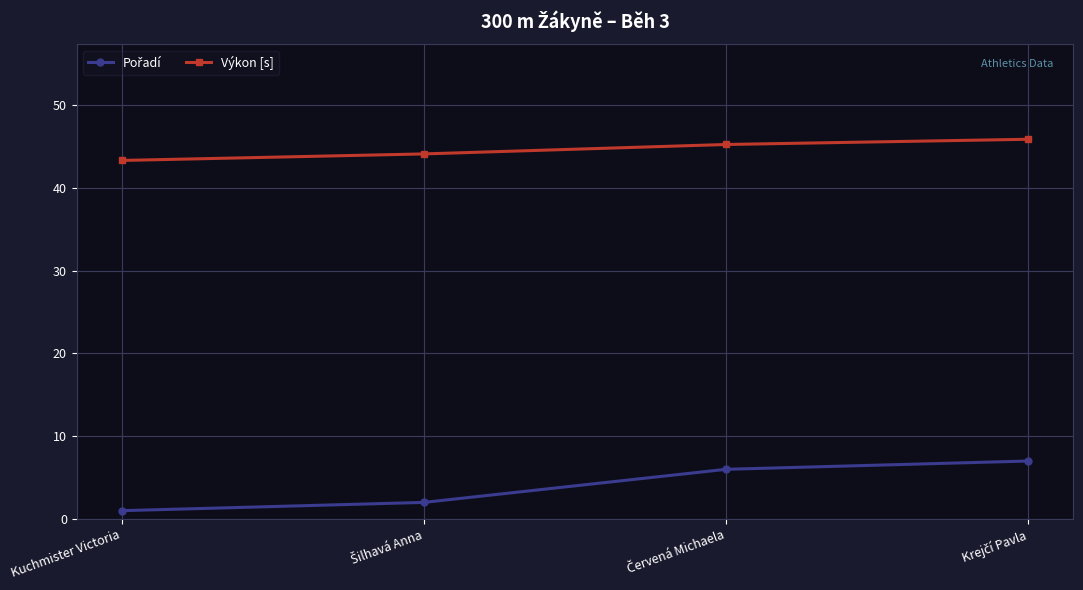

What is the maximum value shown in the chart?

45.9